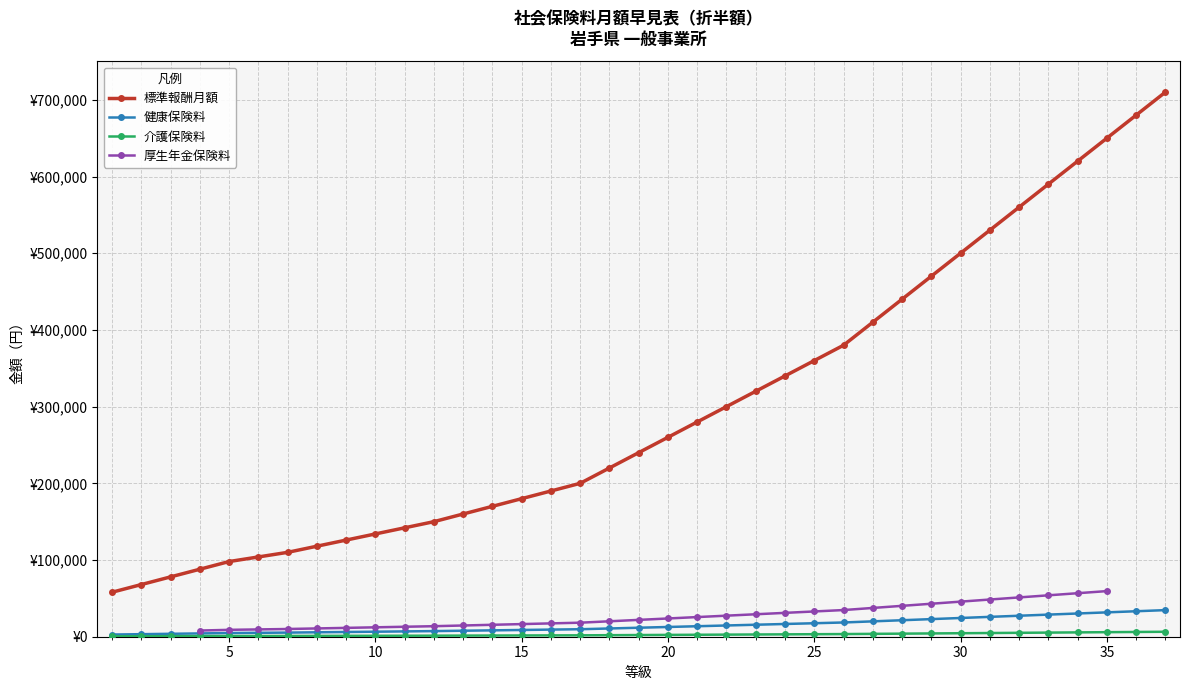

True or false: 厚生年金保険料 has more than 0 interior local peaks.

False